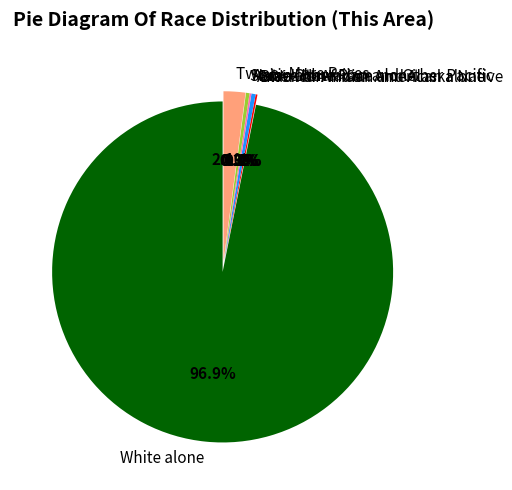

Which category has the smallest portion of the pie?

Native Hawaiian and Other Pacific